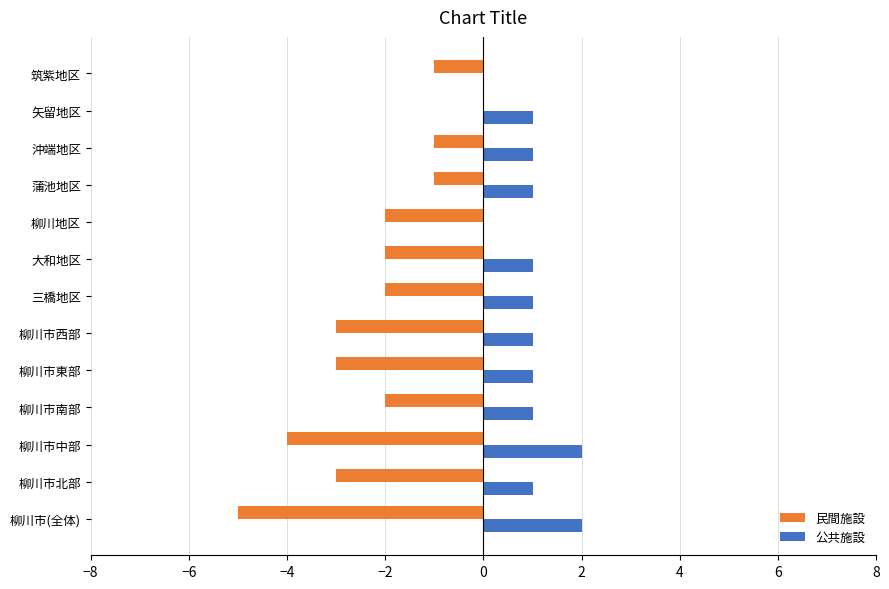

What is the sum of all 民間施設 values?

-29